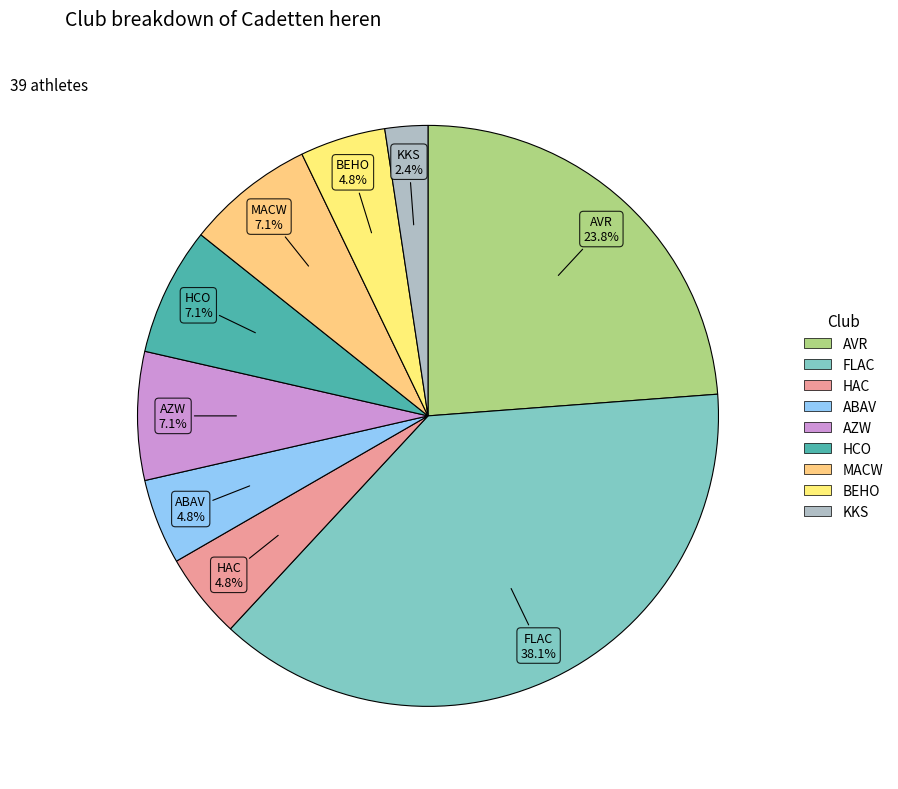

The AVR slice represents 34% of the pie. True or false?

False